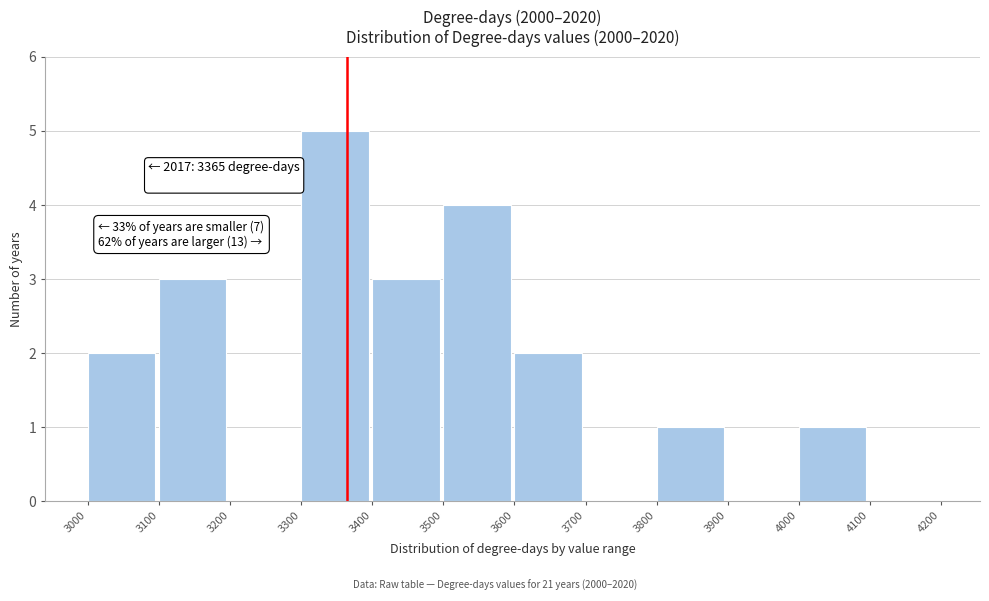

Which range on the x-axis has the tallest bar?

3300 to 3400